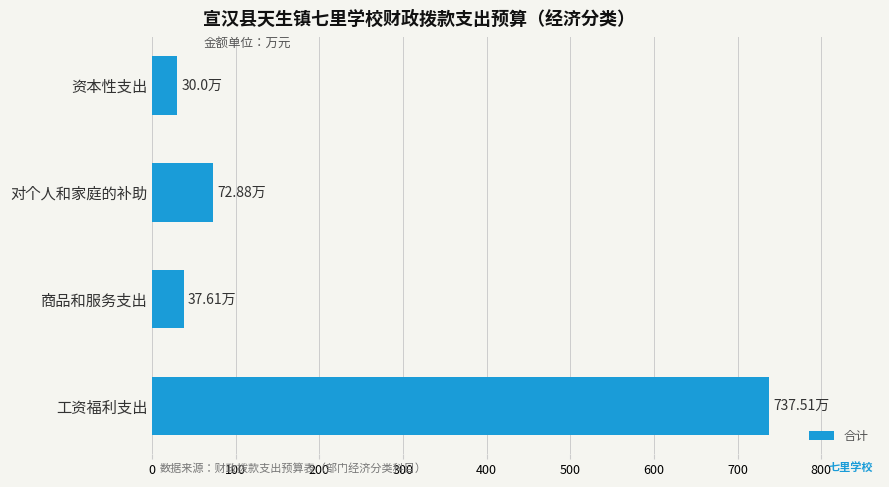

What is the change in value from 工资福利支出 to 商品和服务支出?

-699.9